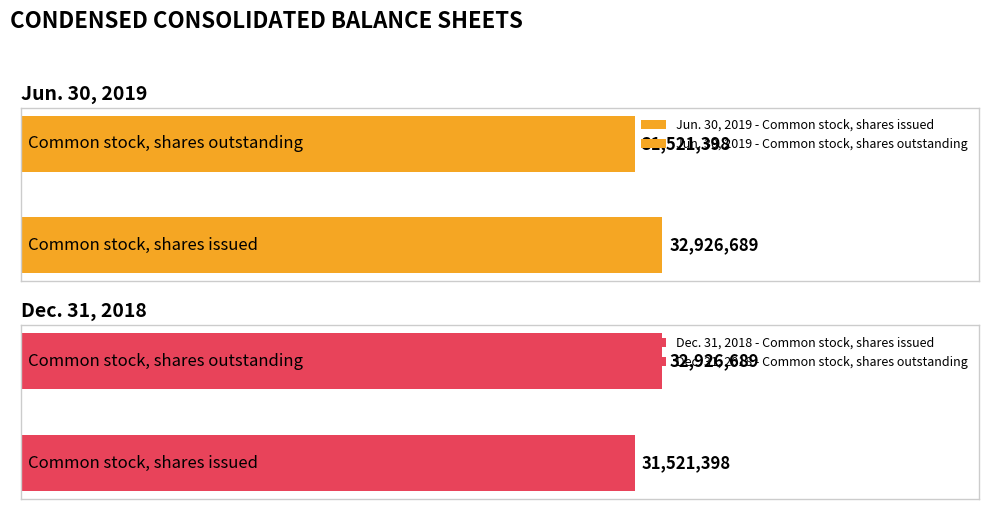

Rank the categories by Dec. 31, 2018 value from highest to lowest.

Common stock, shares outstanding, Common stock, shares issued